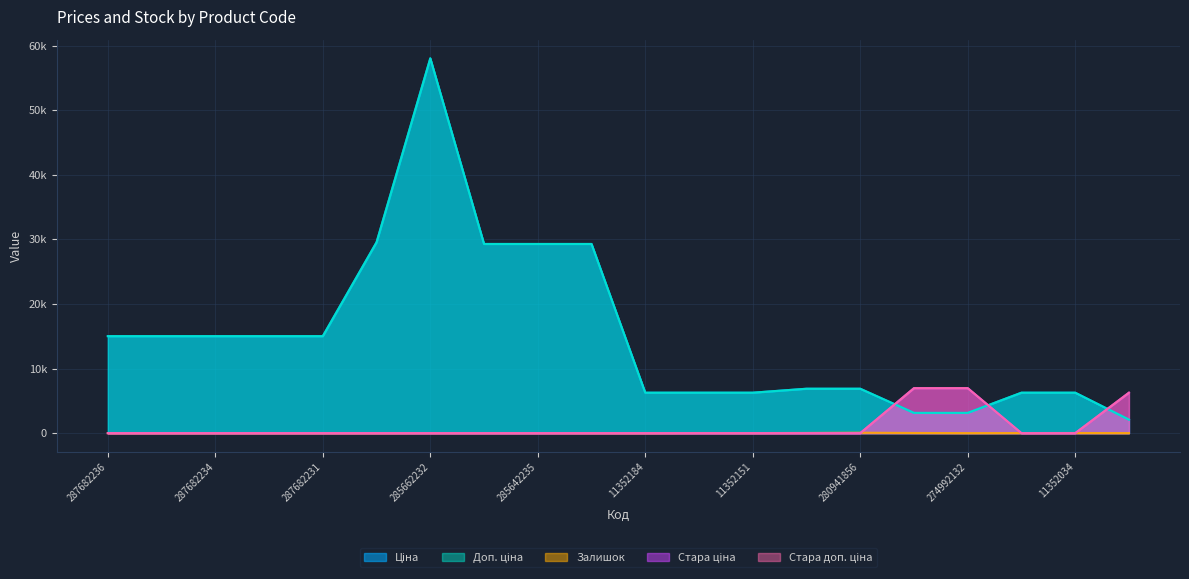

List the series in order of their peak value, highest first.

Ціна, Доп. ціна, Стара ціна, Стара доп. ціна, Залишок